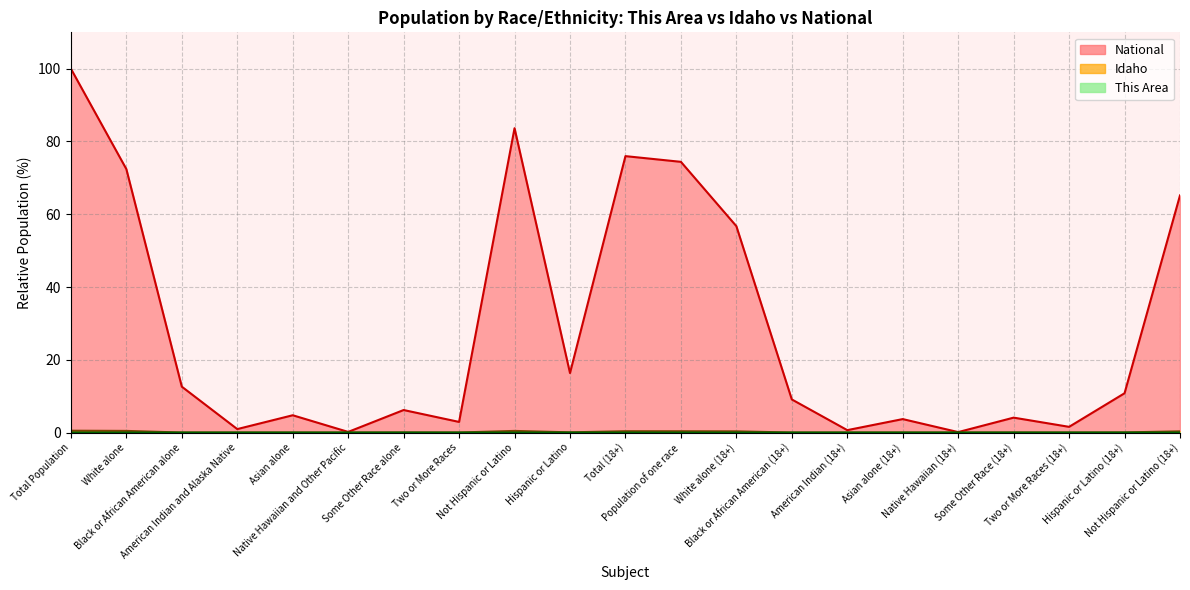

At which category is the sum across all series the highest?

Total Population